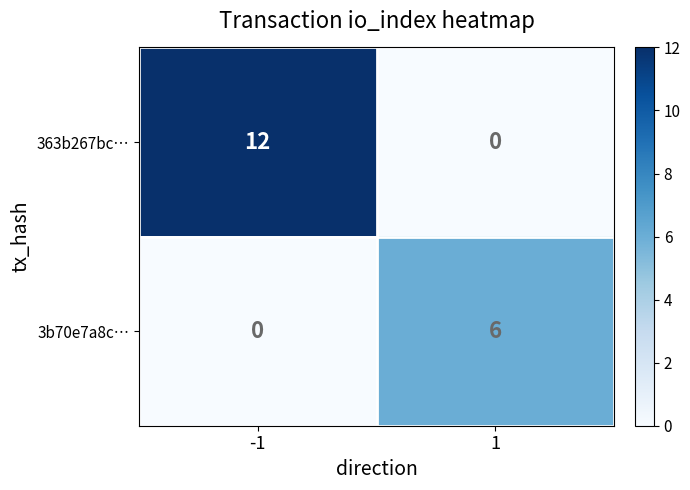

What is the difference between the highest and lowest values at -1?

12